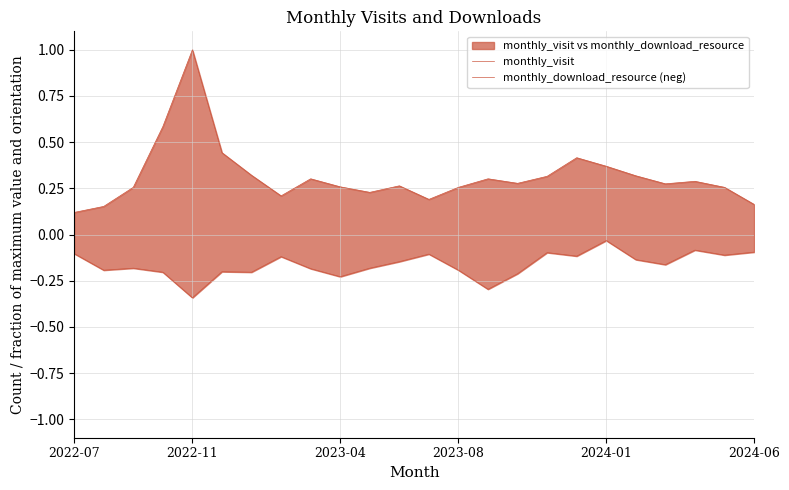

True or false: monthly_visit has more than 1 points higher than both neighbors.

True